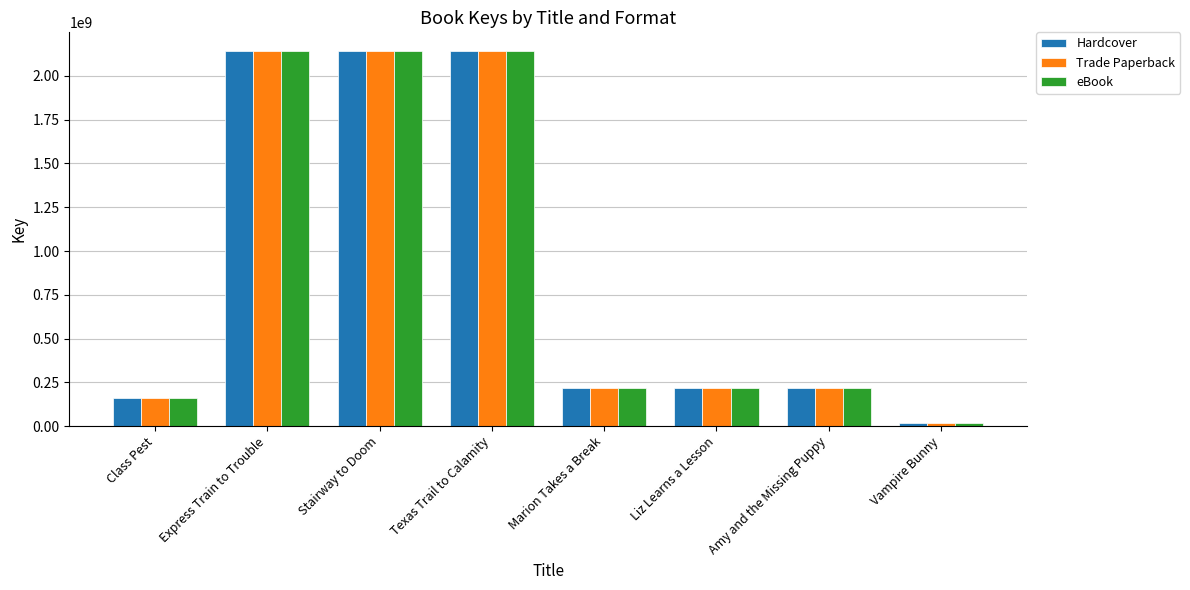

What is the label of the 5th bar from the left?

Marion Takes a Break